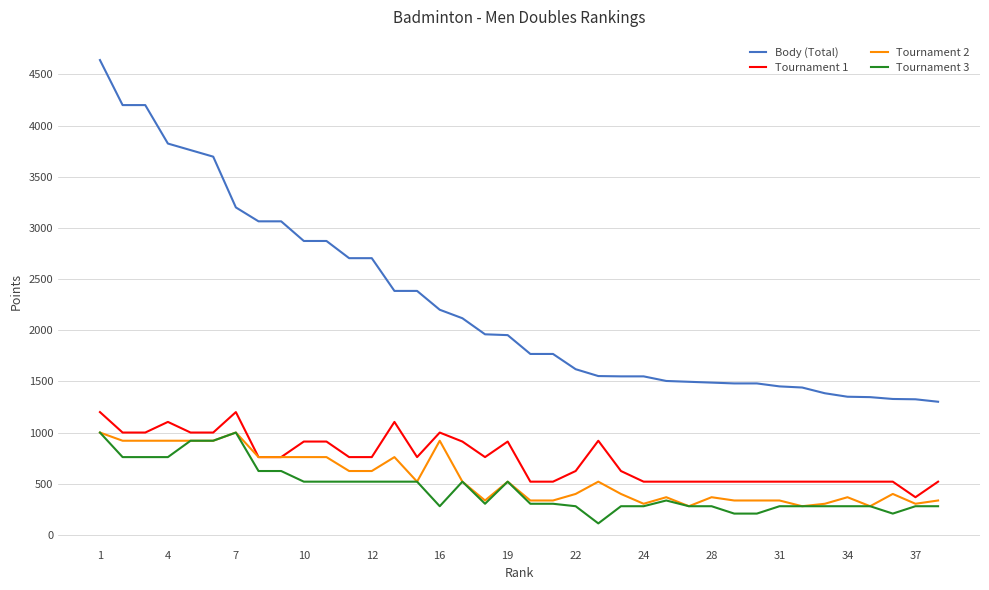

Which series has the widest spread of values?

Body (Total)